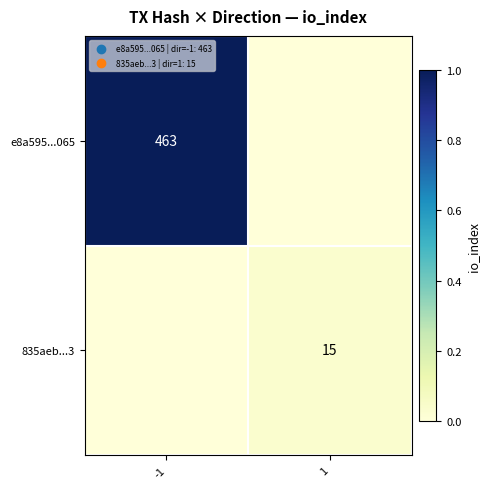

Is it true that e8a595...065 equals 165 at -1?

False